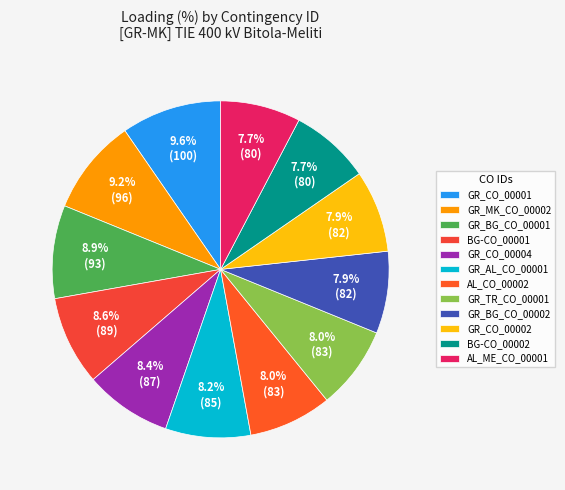

To the nearest percent, what is the difference between the largest and smallest slice percentages?

2%